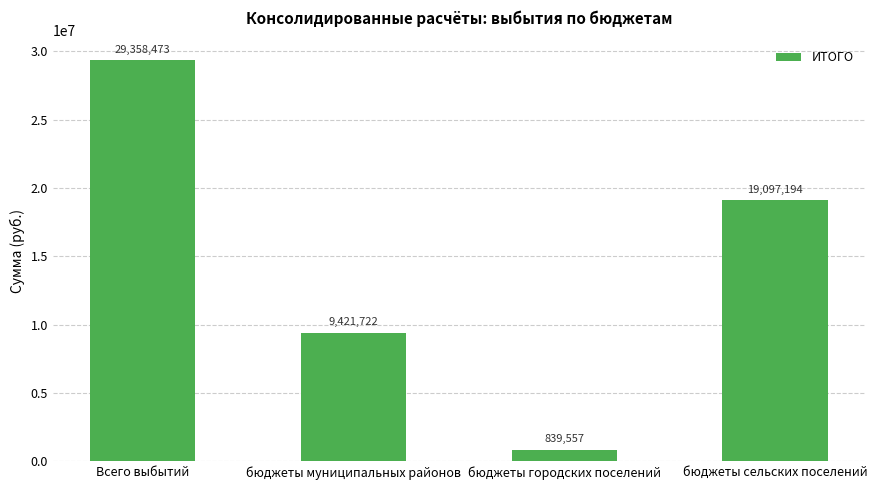

Is it true that the value at Всего выбытий is 43654827.7?

False